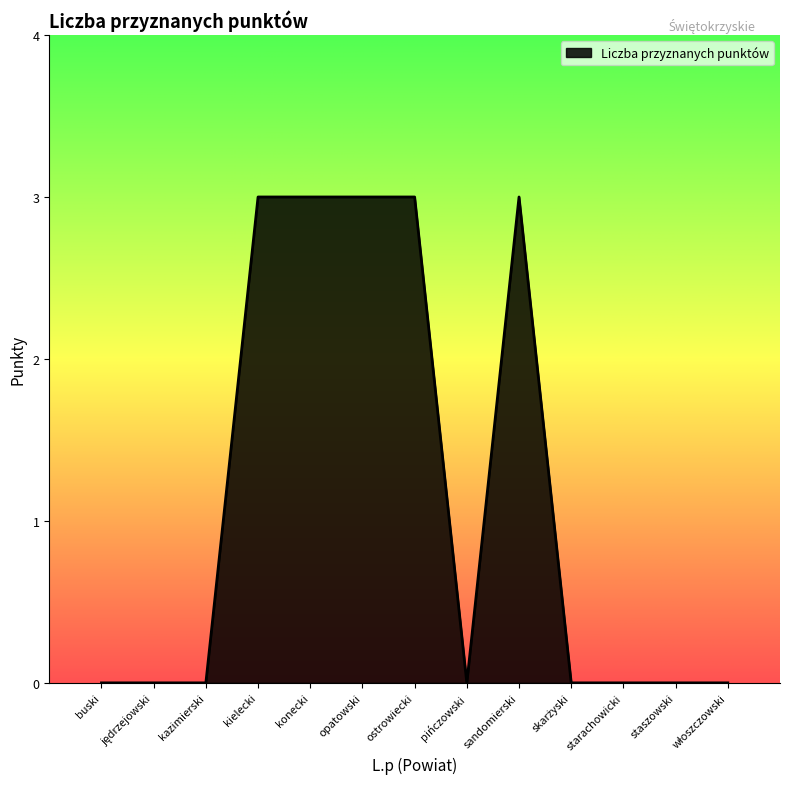

What is the difference between the maximum and minimum values?

3